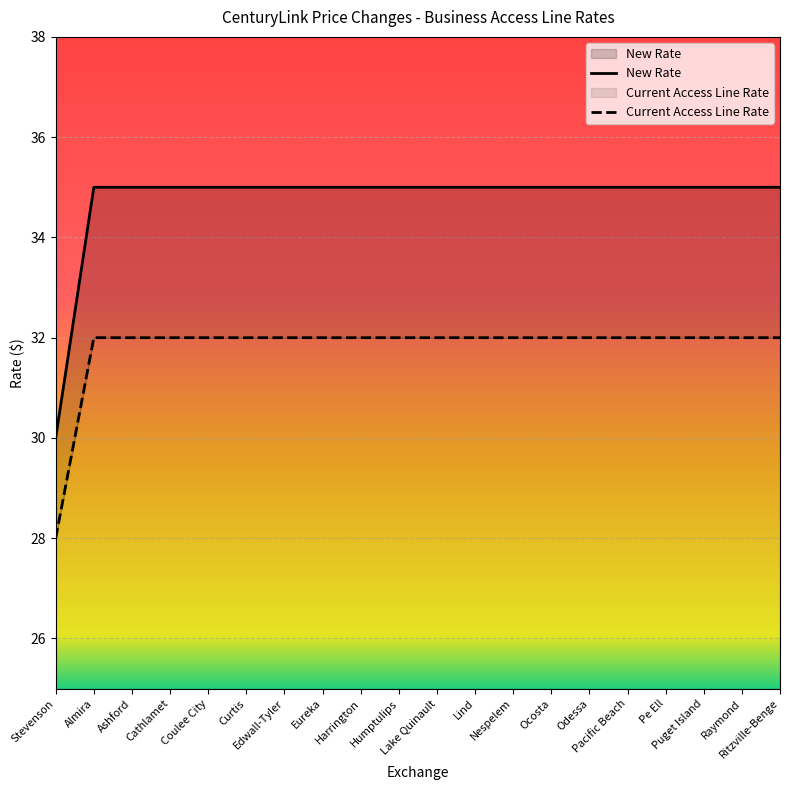

Reading left to right, transcribe all the data shown in this chart.

New Rate: 30	35	35	35	35	35	35	35	35	35	35	35	35	35	35	35	35	35	35	35
Current Access Line Rate: 28	32	32	32	32	32	32	32	32	32	32	32	32	32	32	32	32	32	32	32